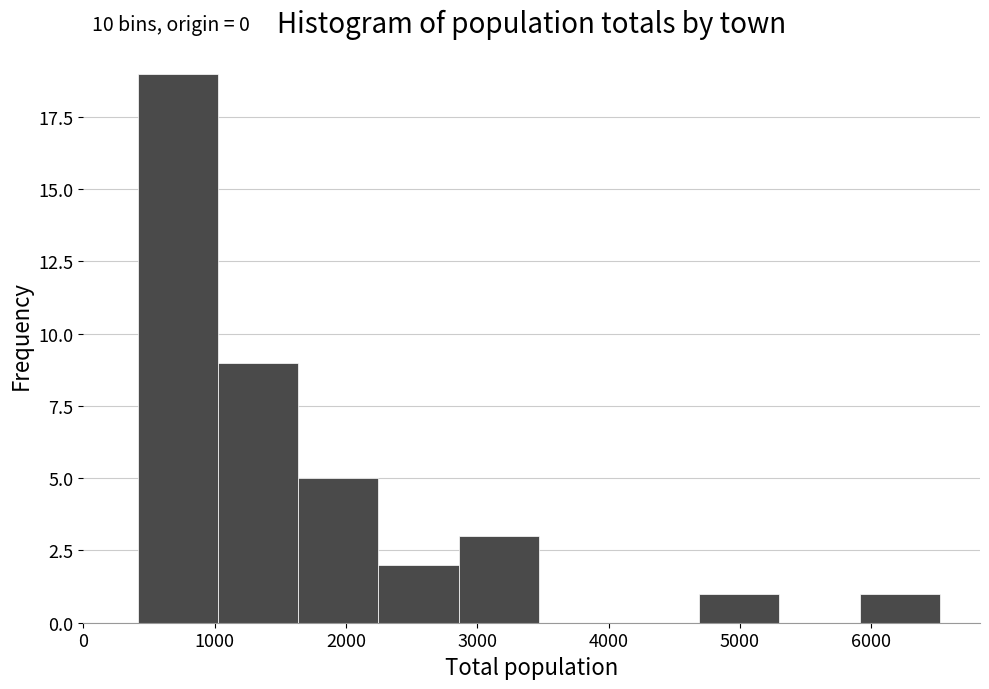

Which range on the x-axis has the tallest bar?

400 to 1000